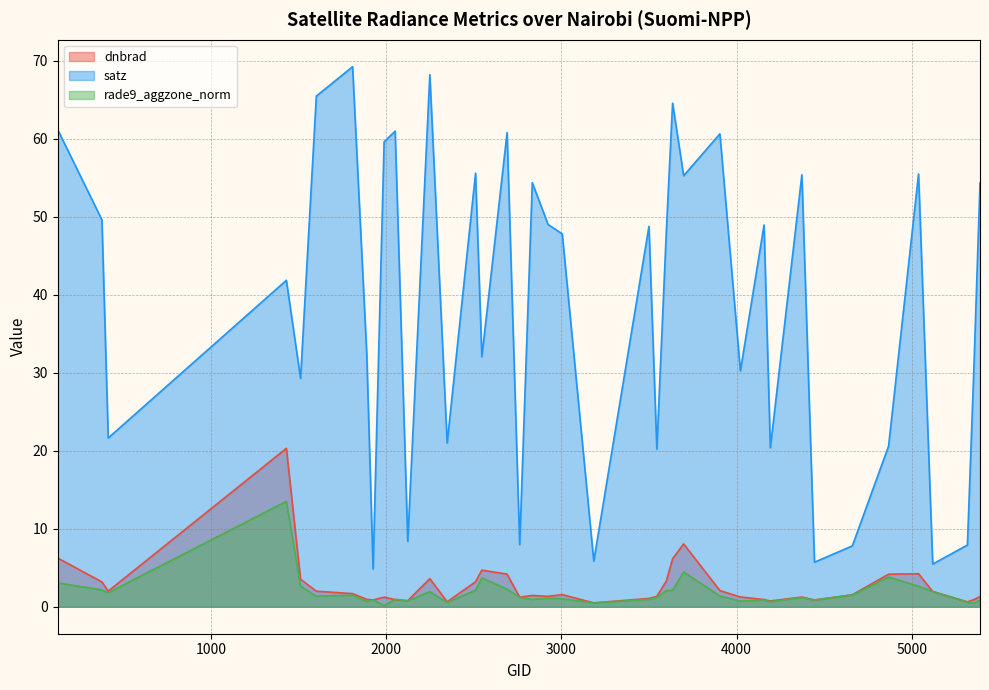

In satz, how many points are higher than both neighbors (excluding endpoints)?

13